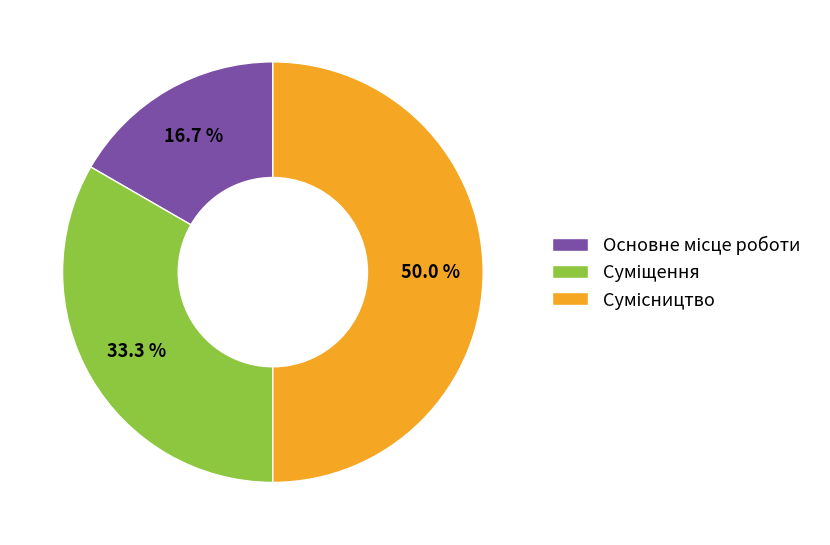

How many segments does this pie chart have?

3